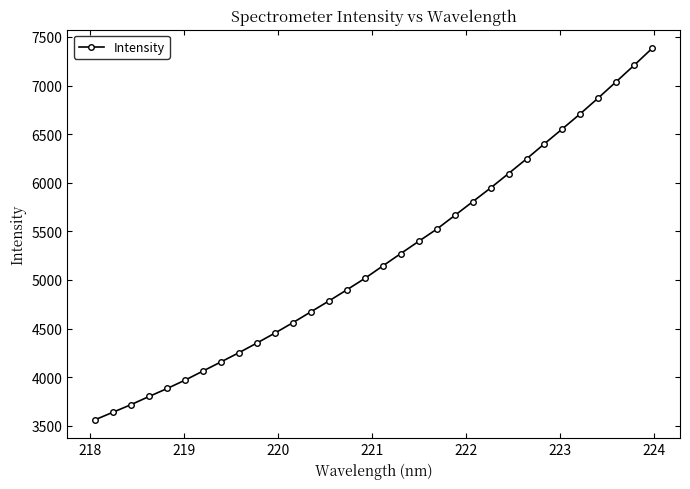

What is the sum of all values?

167051.7